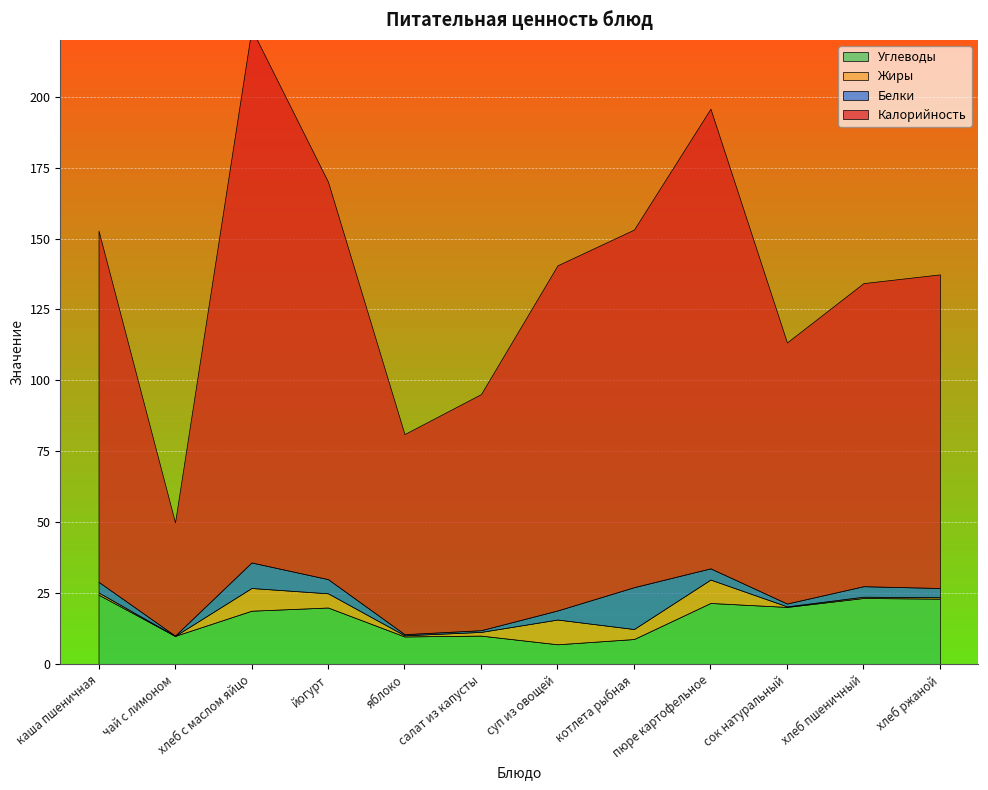

True or false: Жиры and Калорийность intersect in this chart.

False